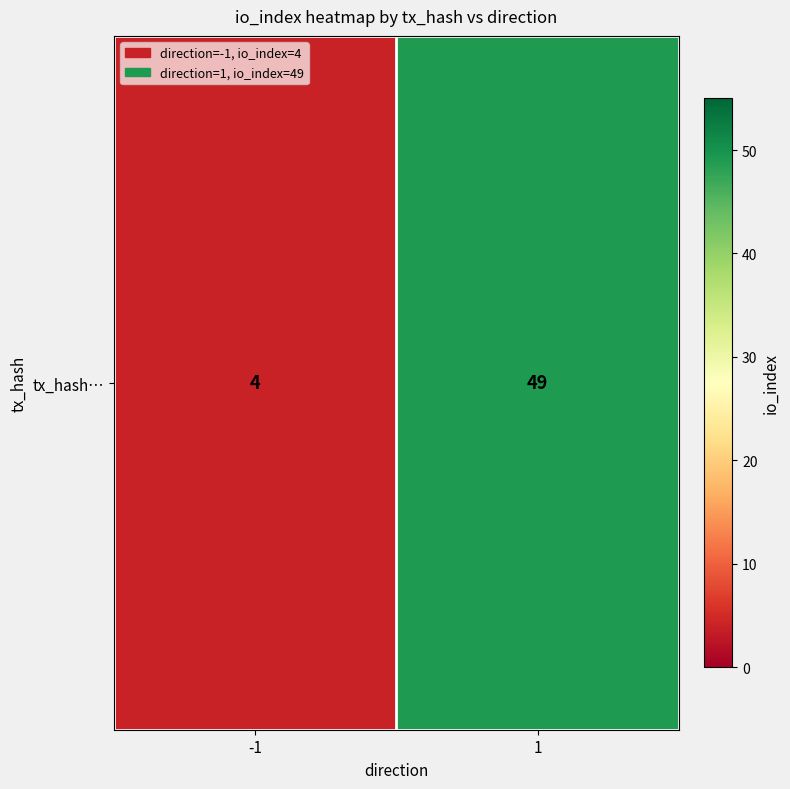

What is the smallest value displayed?

4